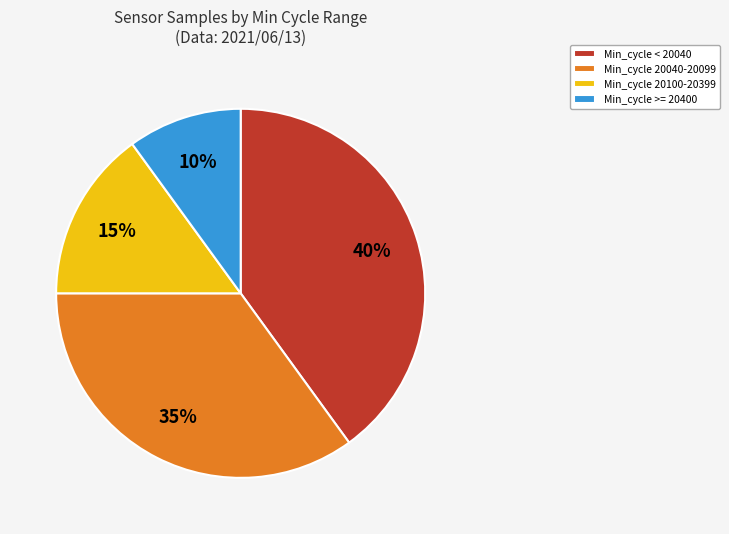

How many segments does this pie chart have?

4